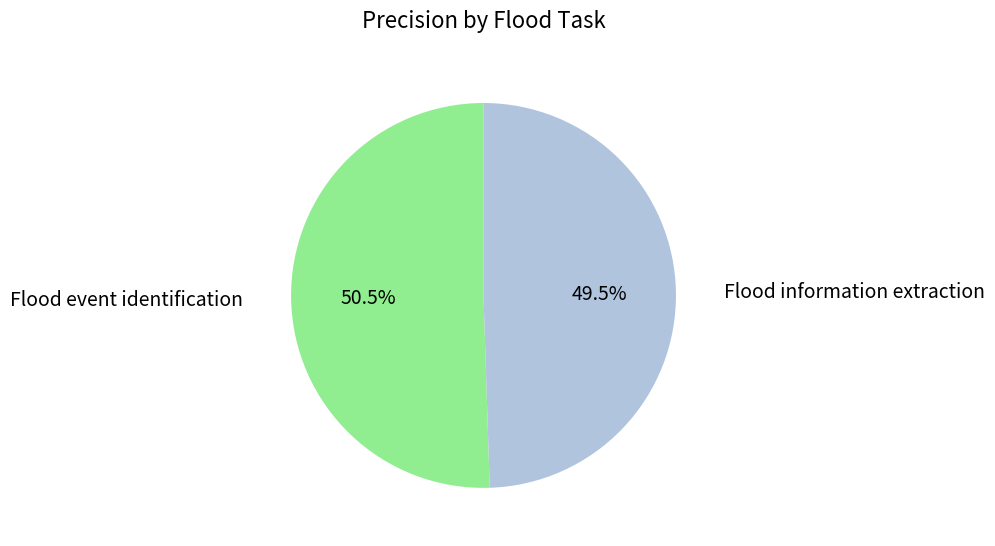

What is the smallest slice in the pie chart?

Flood information extraction